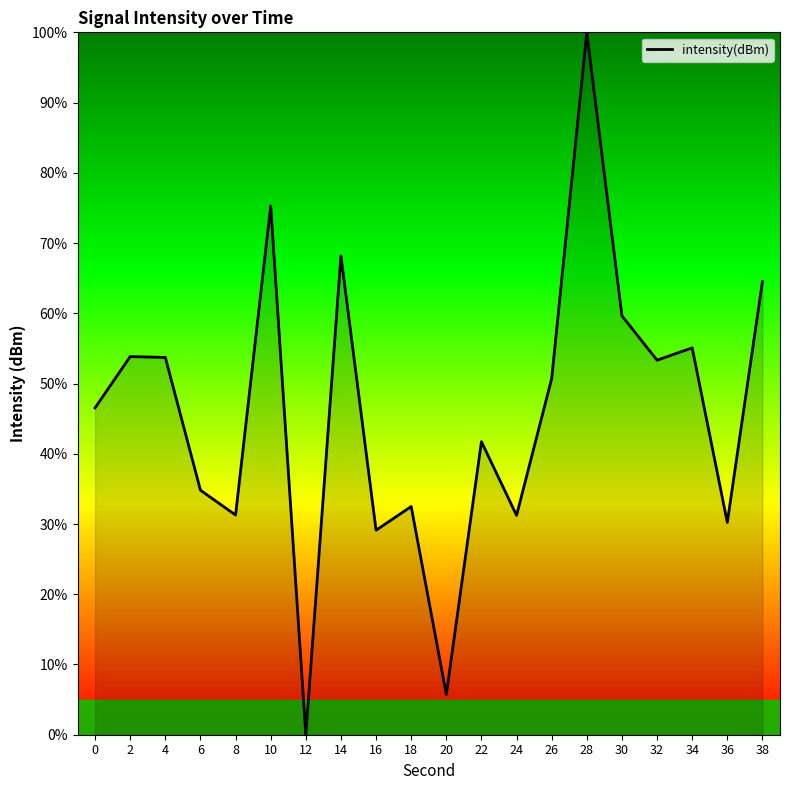

What is the maximum value shown in the chart?

100.0